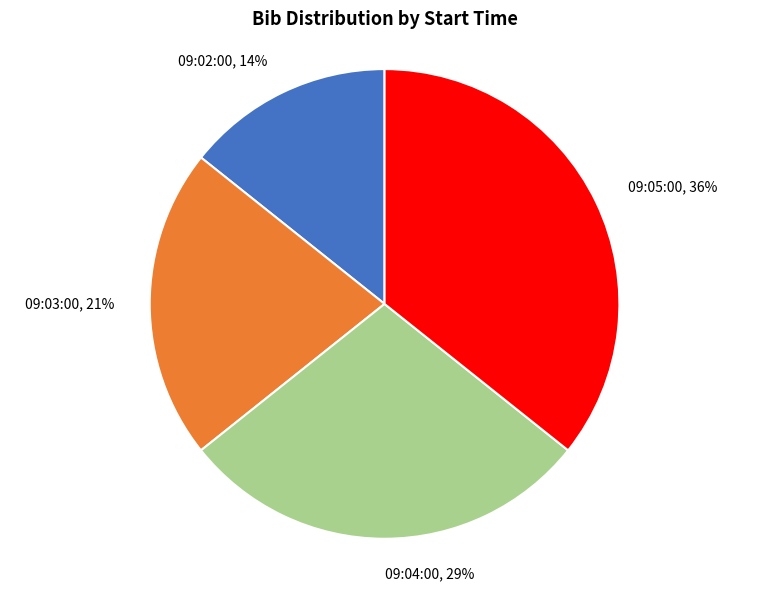

To the nearest percent, what percentage of the pie is 09:05:00?

36%